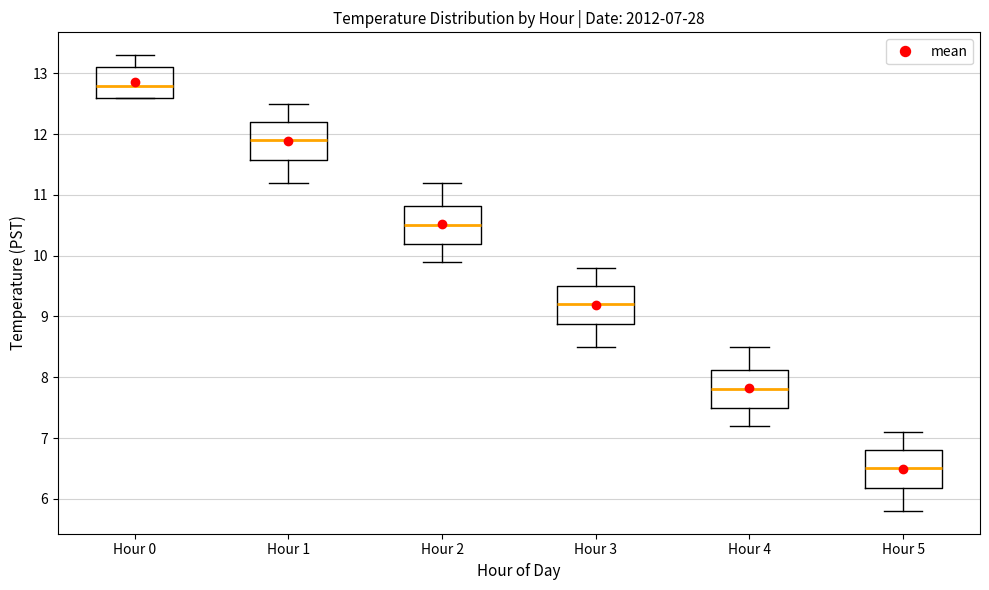

Which box's median line is the highest?

Hour 0